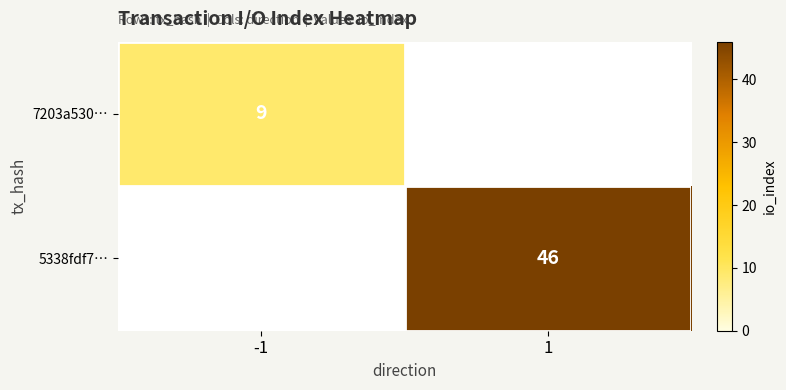

The 7203a530… series shows 9 at -1. True or false?

True